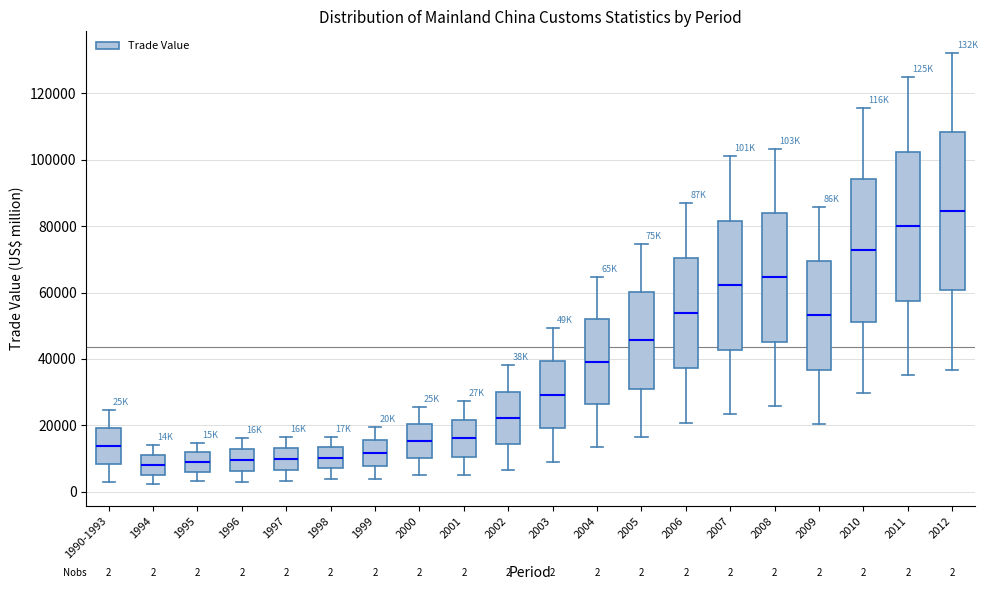

Comparing the boxes themselves (not the whiskers), which one is the tallest?

2012